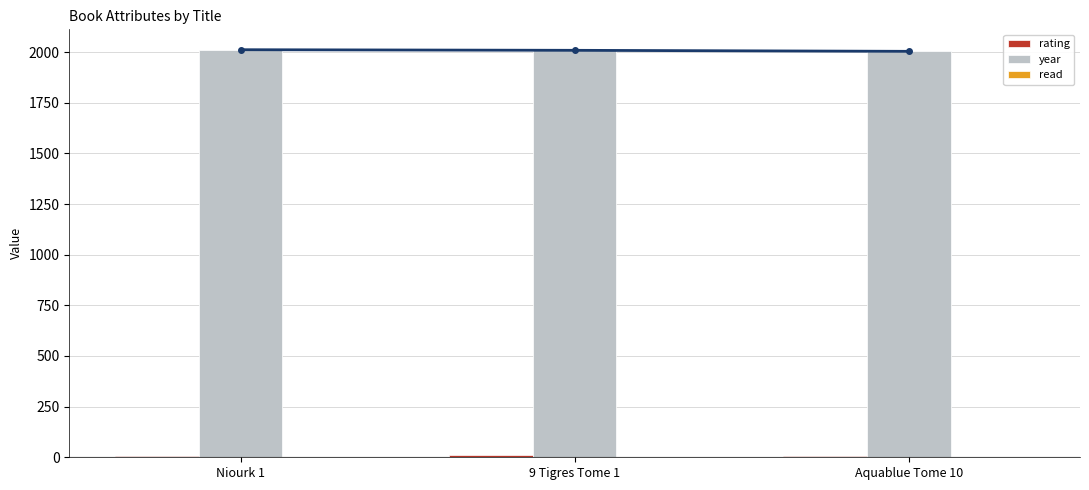

What is the value of the rating bar at the 3rd from the left?

6